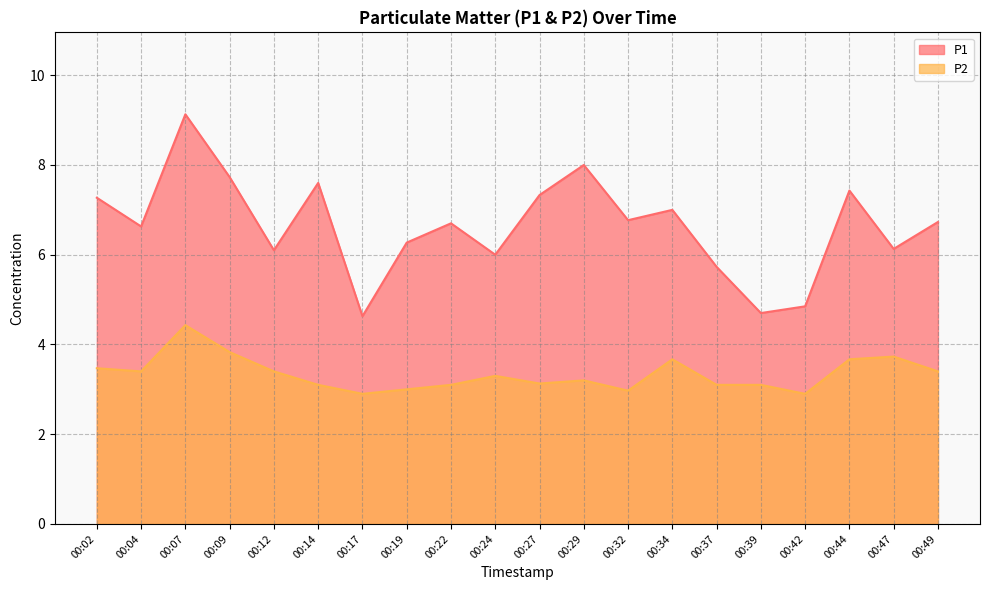

Is the value of P2 at 00:37 greater than the value of P1 at 00:07?

No